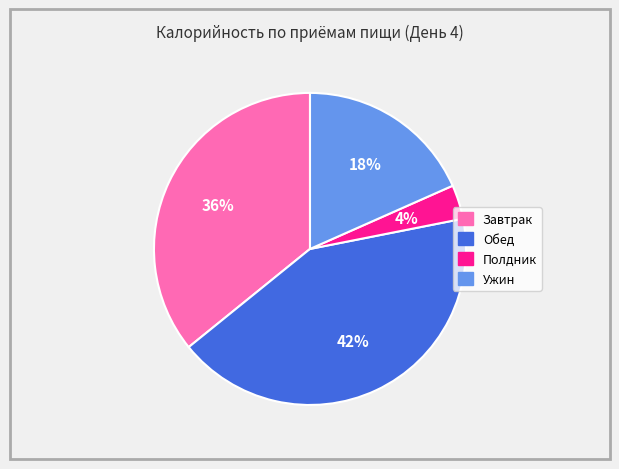

What is the ratio of the value at Обед to the value at Завтрак?

1.2